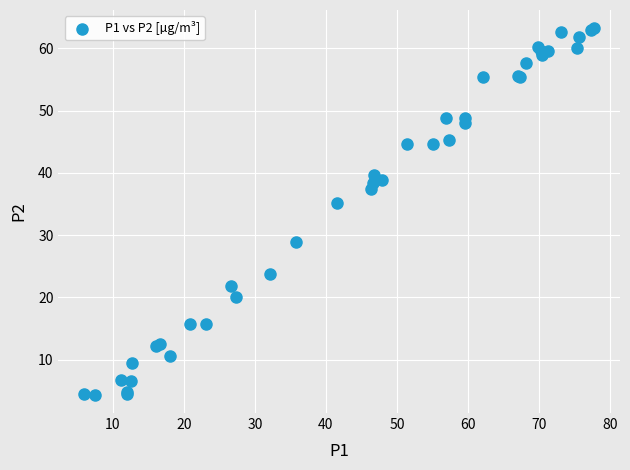

What Y value in the scatter plot is closest to 33?

35.1